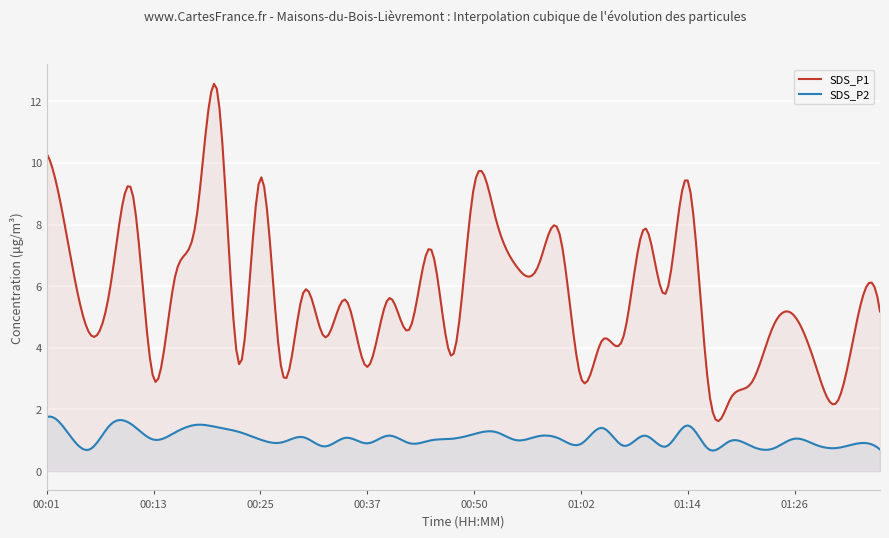

What are all the series names shown in the legend?

SDS_P1, SDS_P2